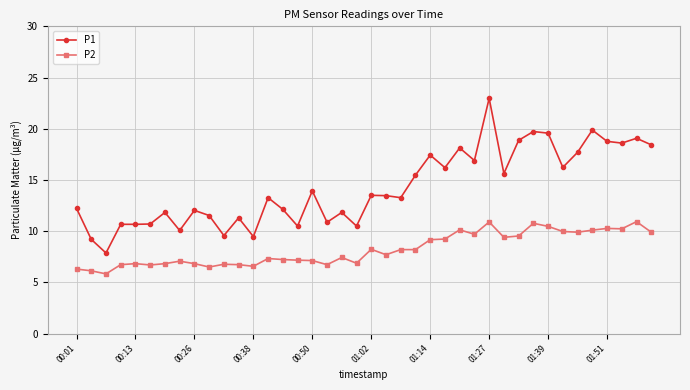

Which series has the largest range (max minus min)?

P1